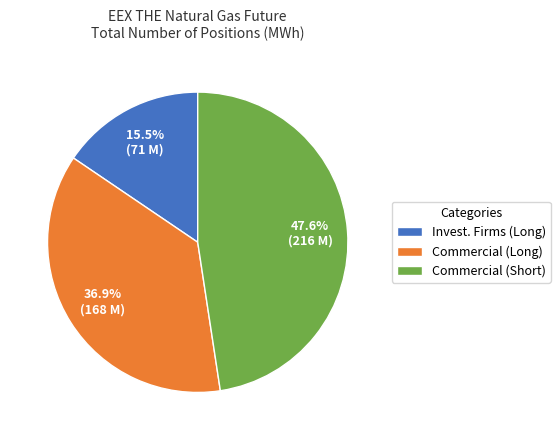

What portion of the pie excludes Commercial (Short)?

52.4%